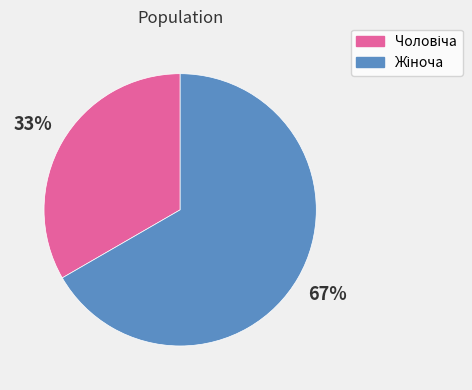

Does any single category account for the majority?

Yes